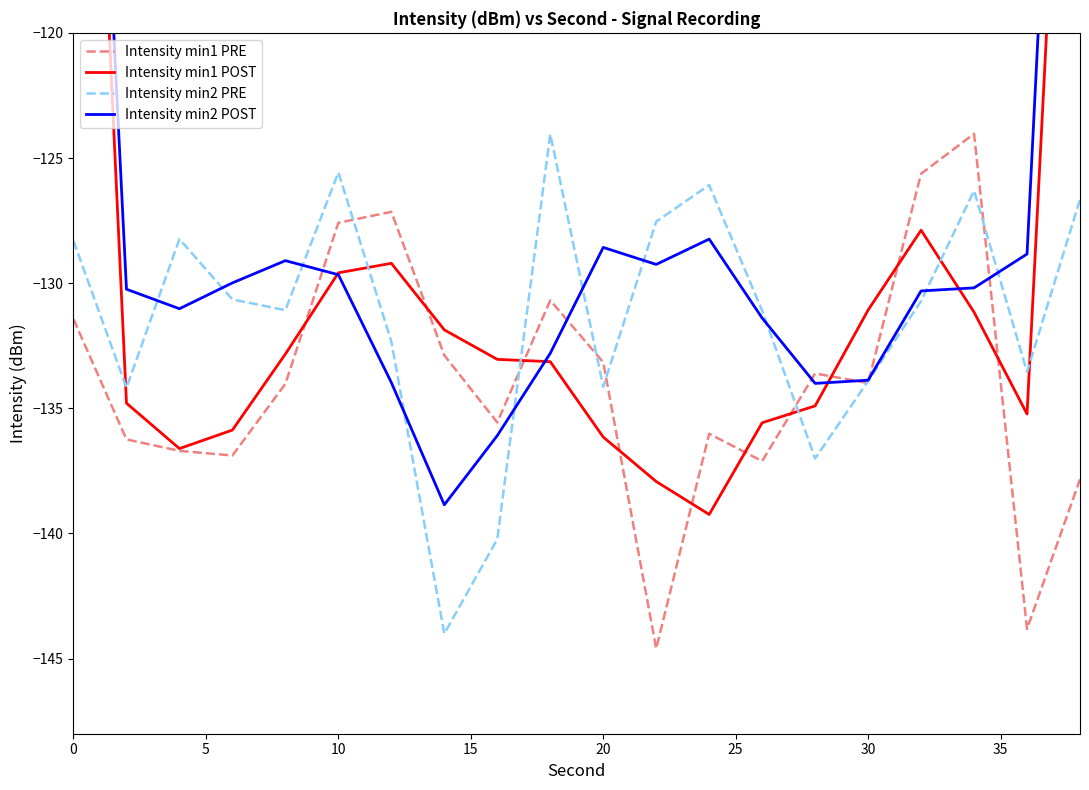

True or false: Intensity min1 POST and Intensity min2 PRE intersect in this chart.

True